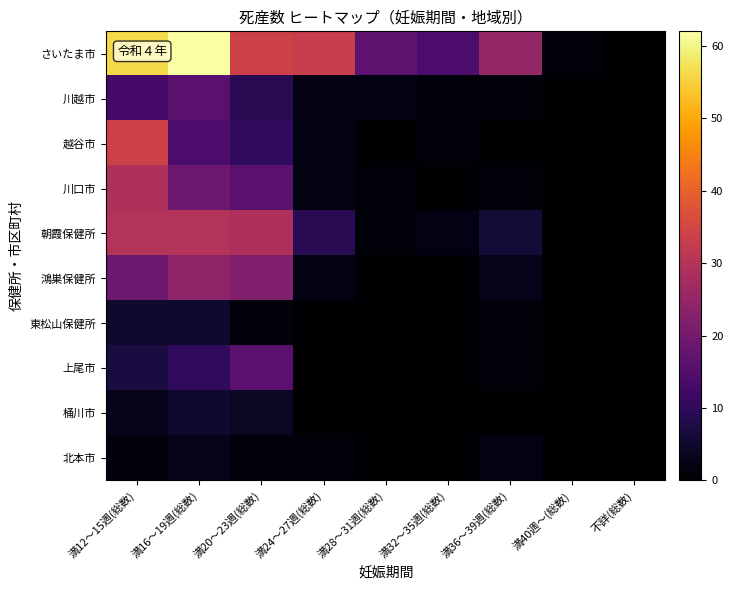

At which category is the sum across all series the highest?

満12～15週(総数)